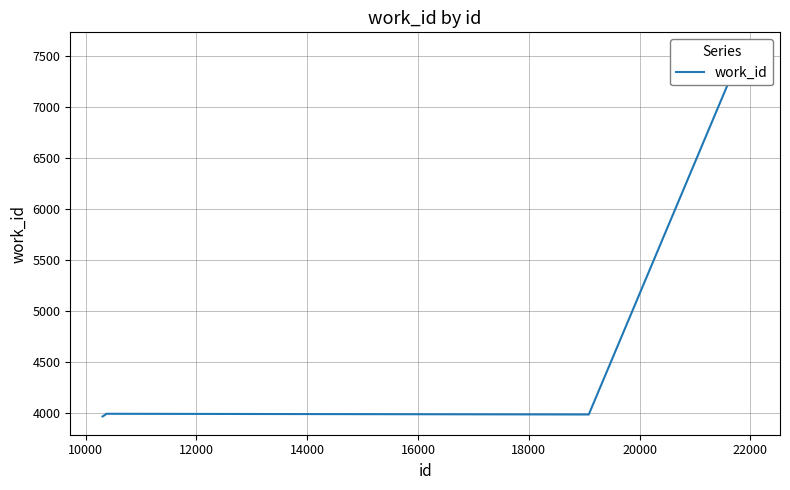

What is the change in value from 12000 to 14000?

-7